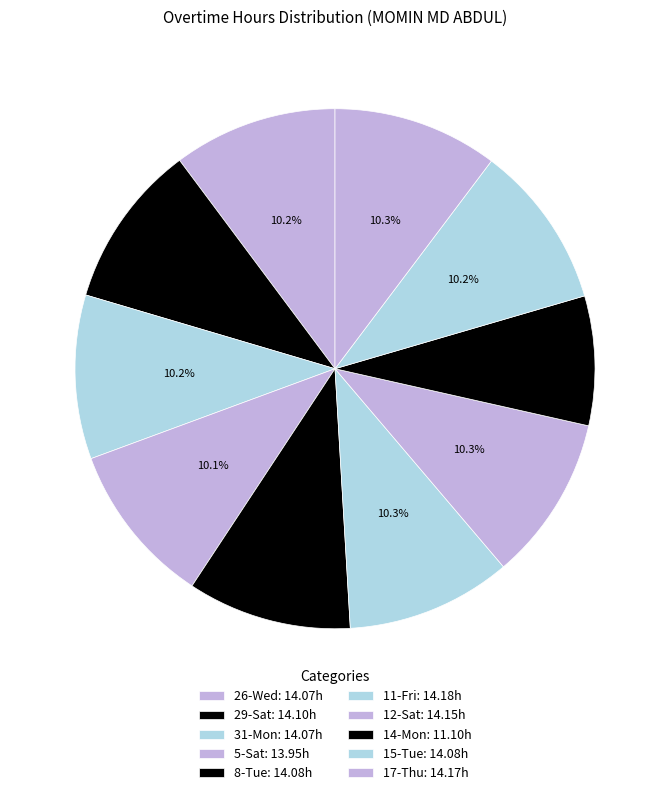

What is the ratio of the value at 5-Sat to the value at 11-Fri?

1.0